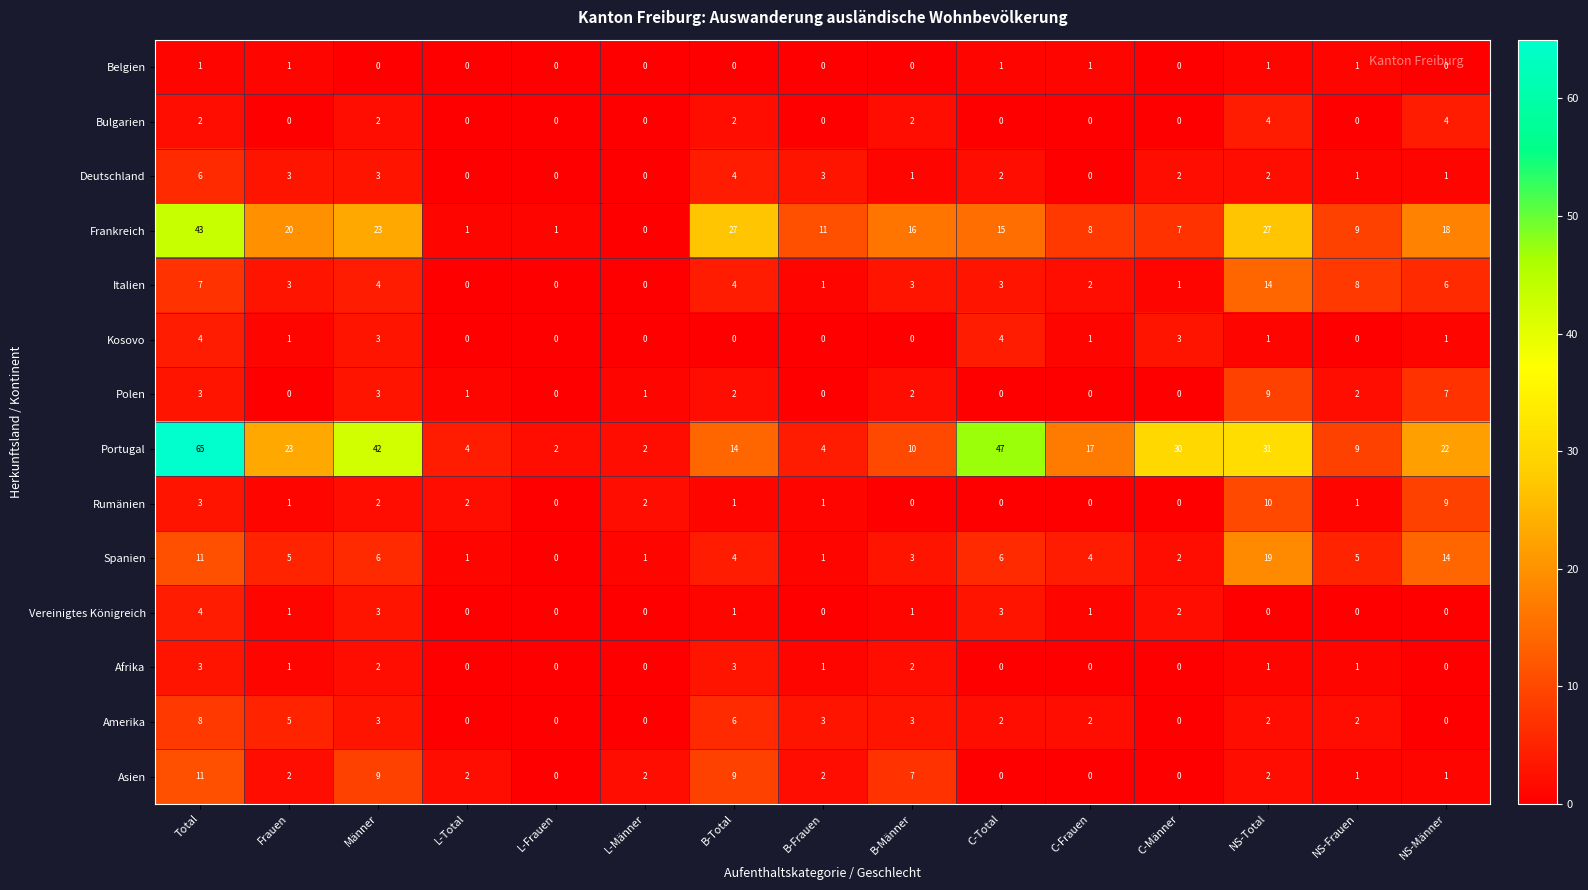

How many positive values does the Bulgarien series have?

6